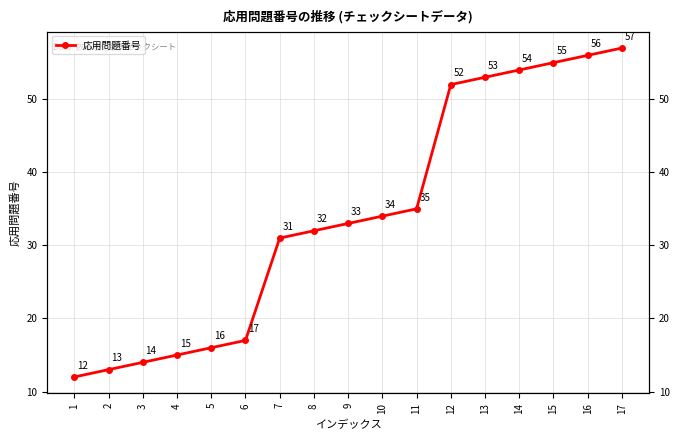

Reading left to right, extract all data points from this chart.

1=12	2=13	3=14	4=15	5=16	6=17	7=31	8=32	9=33	10=34	11=35	12=52	13=53	14=54	15=55	16=56	17=57